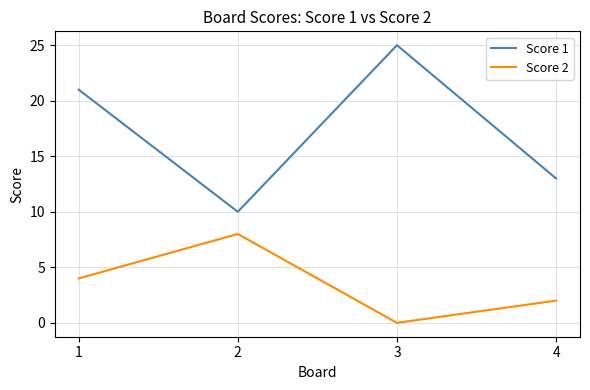

Which series has the widest spread of values?

Score 1